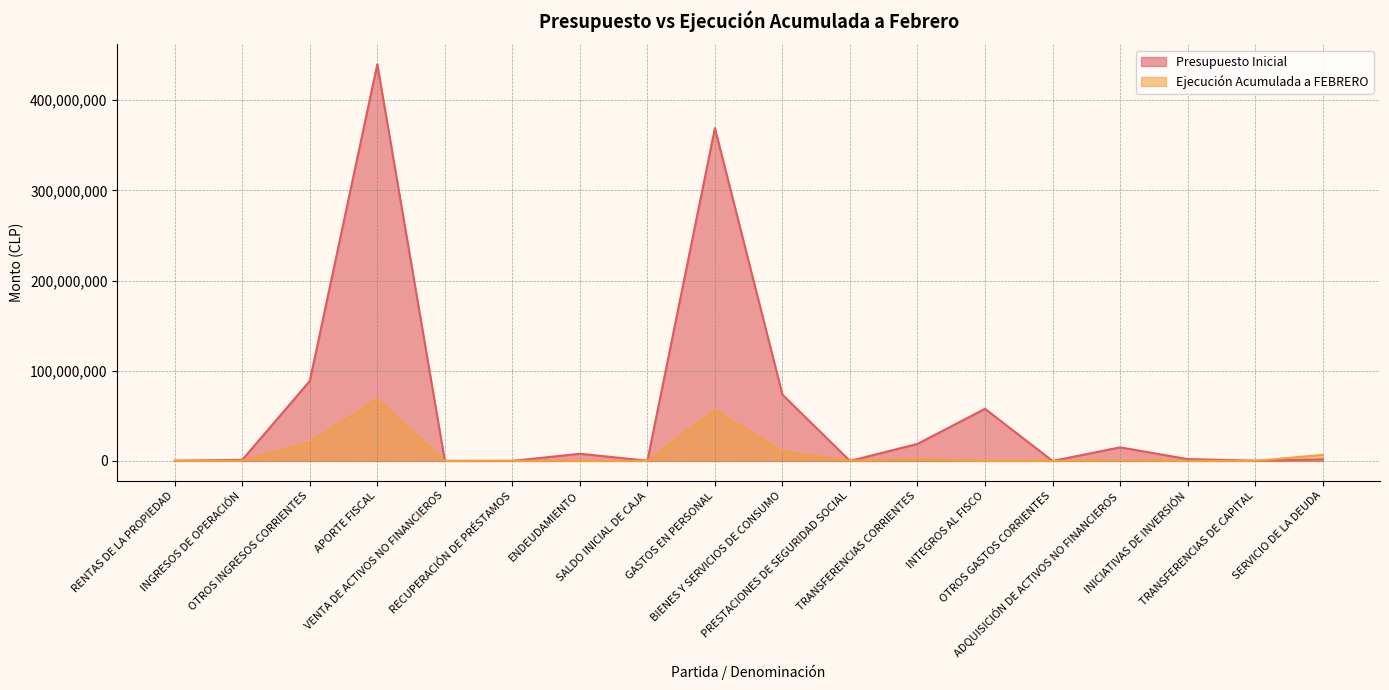

Between VENTA DE ACTIVOS NO FINANCIEROS and ENDEUDAMIENTO, which series saw the biggest shift?

Presupuesto Inicial